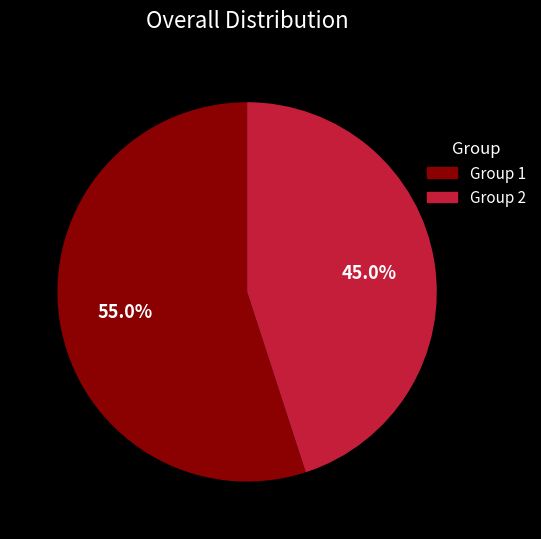

Does any single category account for the majority?

Yes